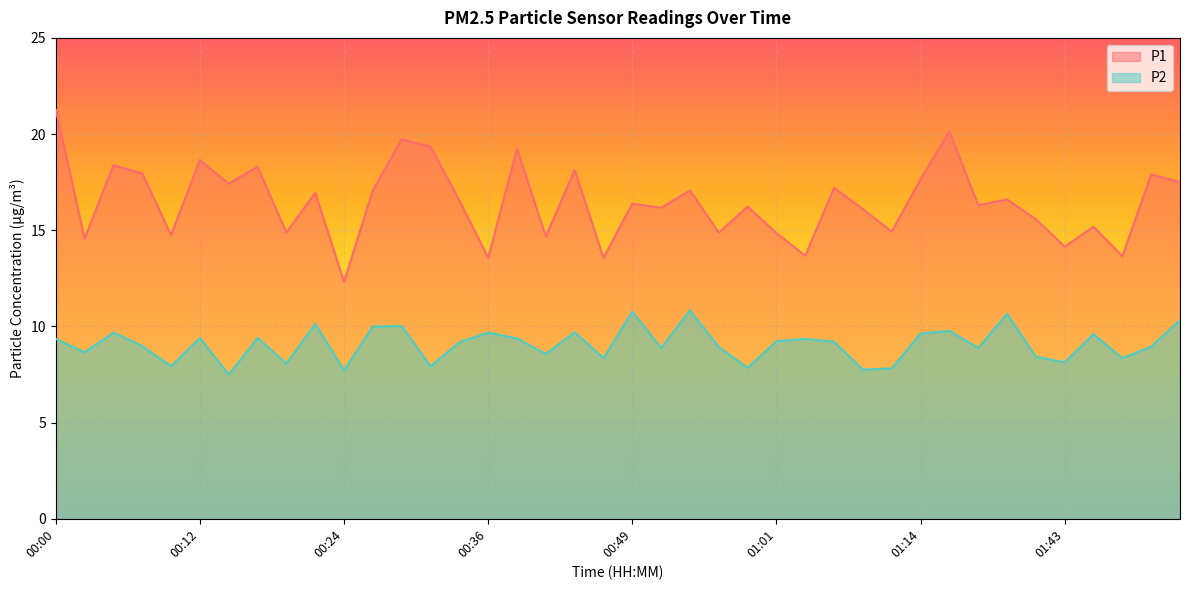

Is the value of P1 at 00:39 greater than the value of P2 at 00:44?

Yes